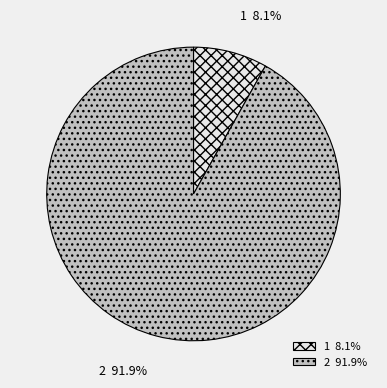

How many segments does this pie chart have?

2